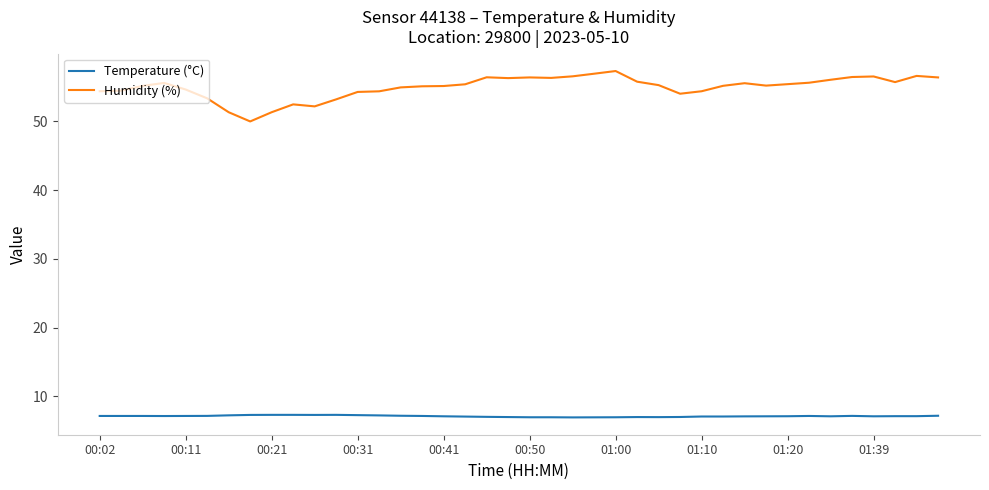

How many lines are shown in the chart?

2